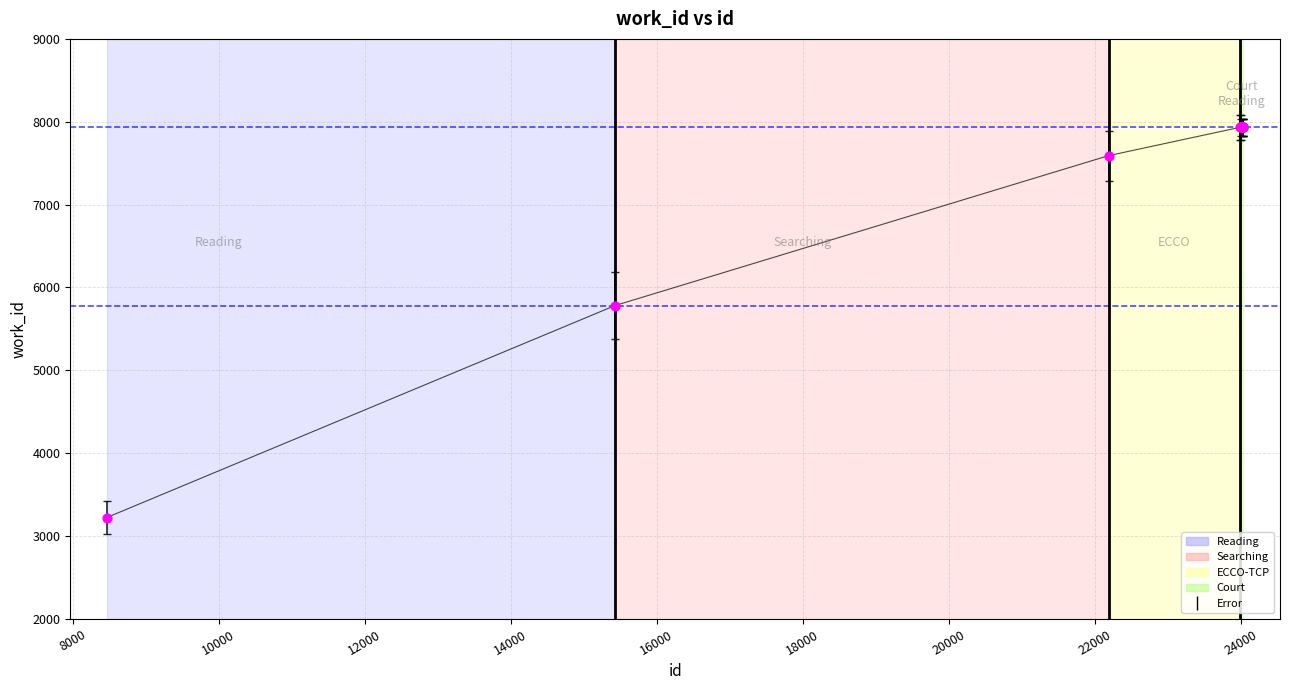

What is the greatest value displayed?

7934